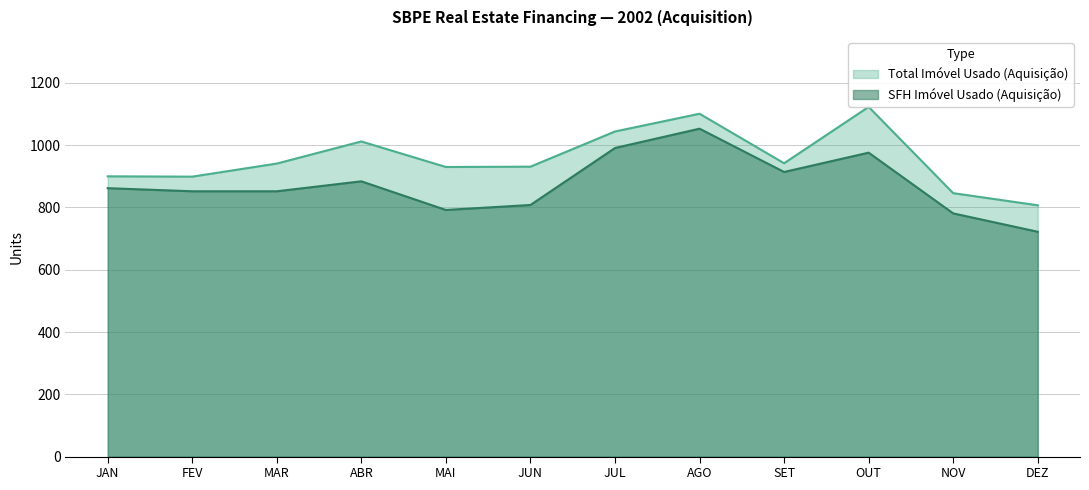

What position from the left is NOV?

11